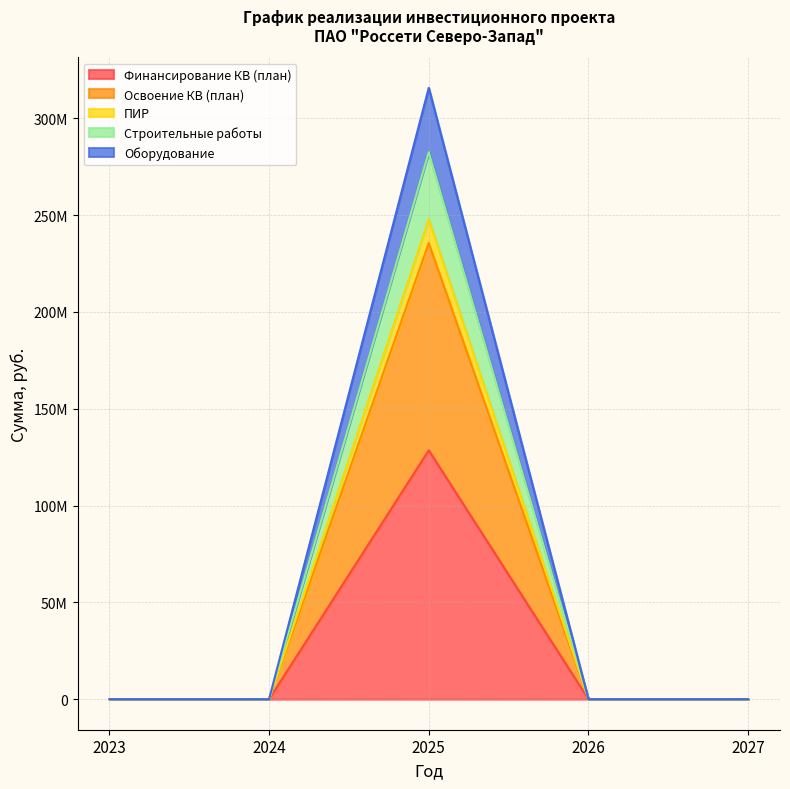

Is it true that Освоение КВ (план) equals -92371980 at 2023?

False